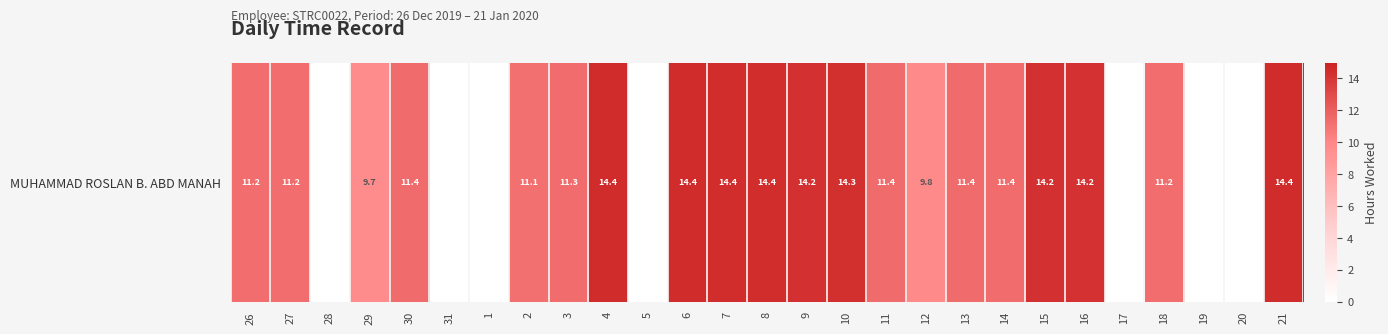

What is the difference between the values at 10 and 28?

14.3